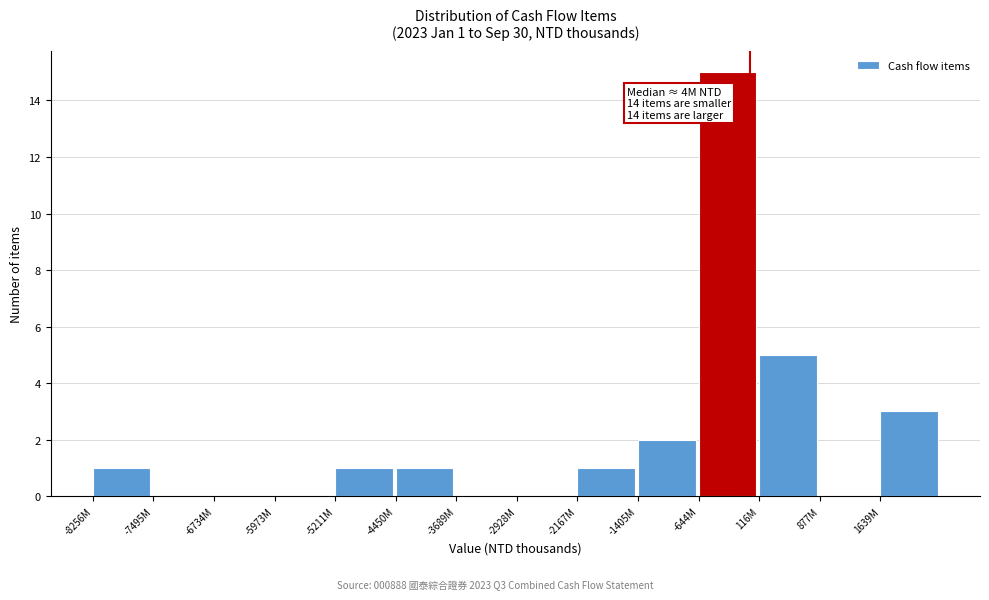

Reading right to left, transcribe all the data shown in this chart.

1639M=3	877M=0	116M=5	-644M=15	-1405M=2	-2167M=1	-2928M=0	-3689M=0	-4450M=1	-5211M=1	-5973M=0	-6734M=0	-7495M=0	-8256M=1